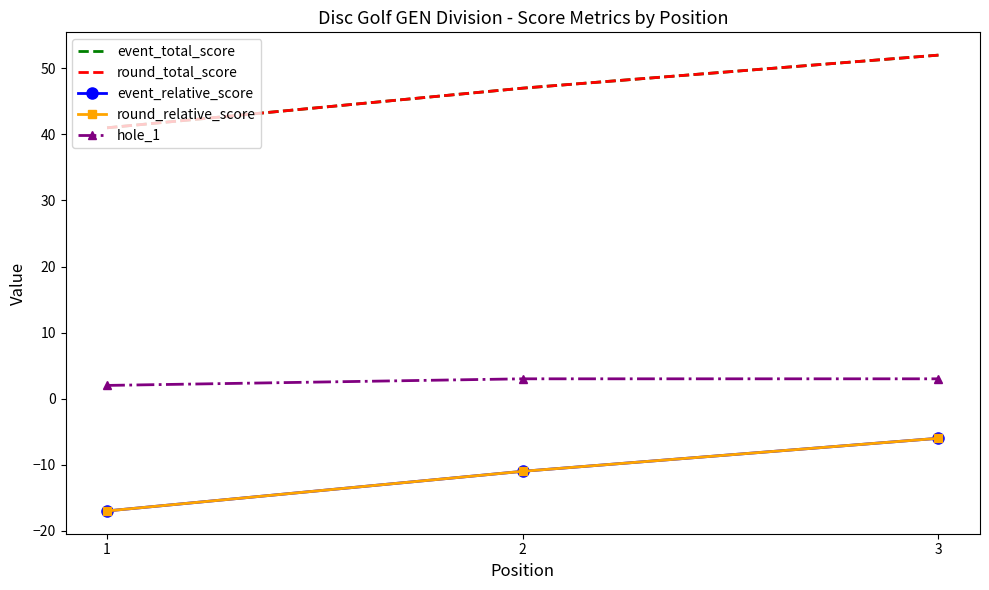

How many lines are shown in the chart?

5